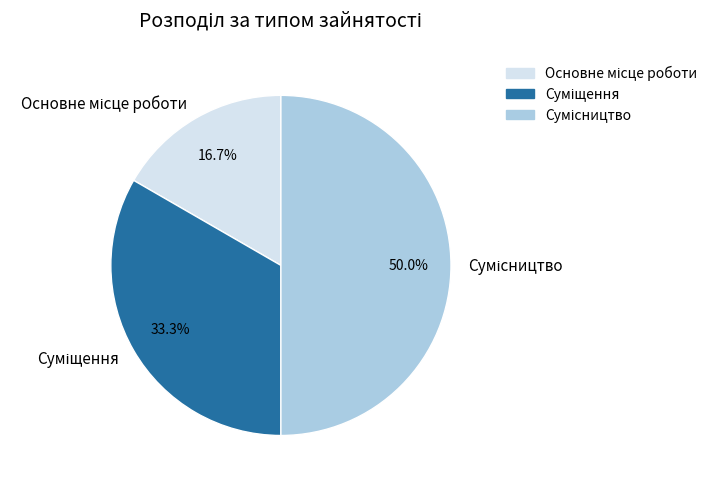

To the nearest percent, what portion does Сумісництво represent?

50%